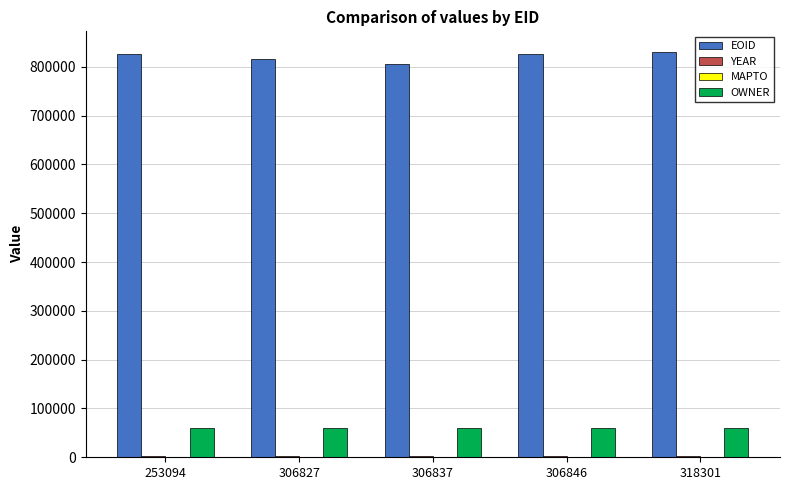

Are the bars horizontal?

No